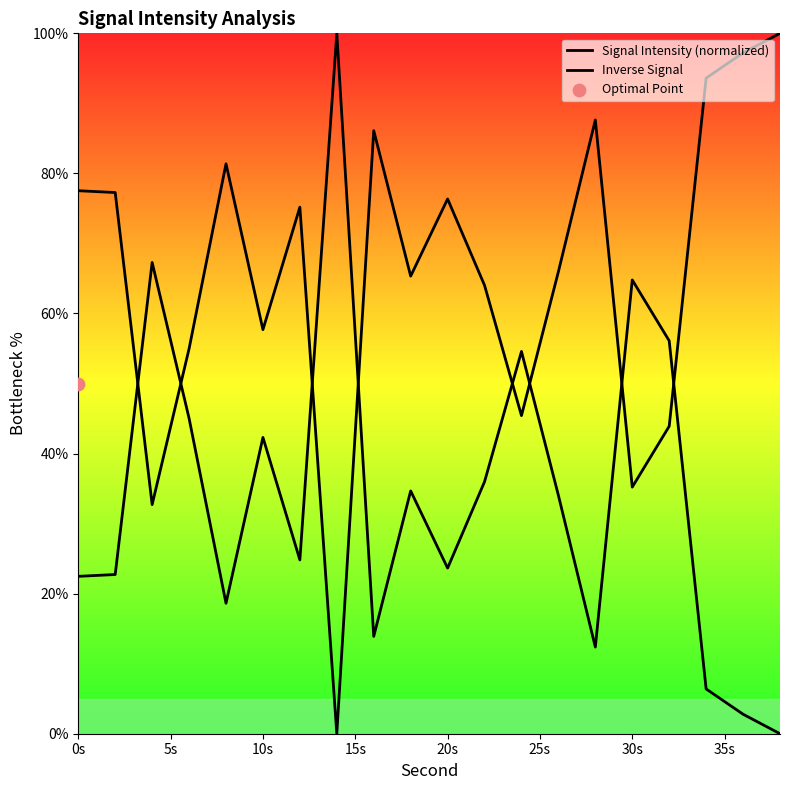

At which category is the sum across all series the highest?

0s